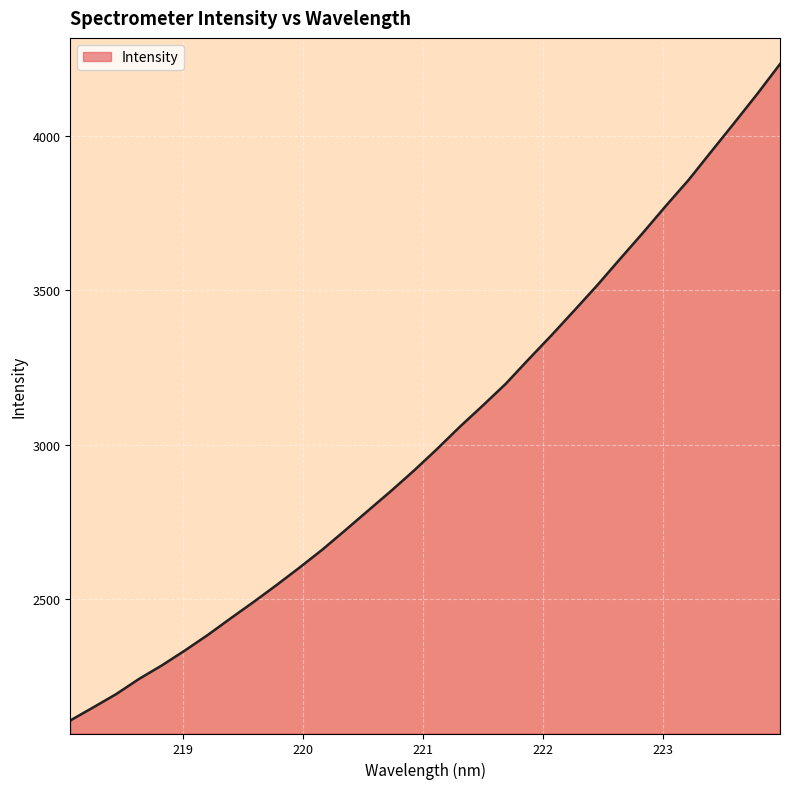

What is the maximum value shown in the chart?

4231.6